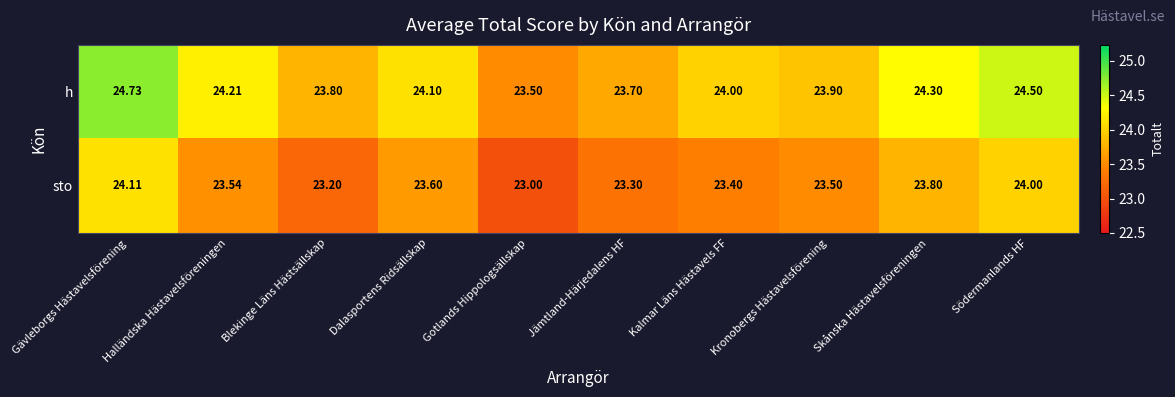

What is the total value across all series at Kalmar Läns Hästavels FF?

47.4